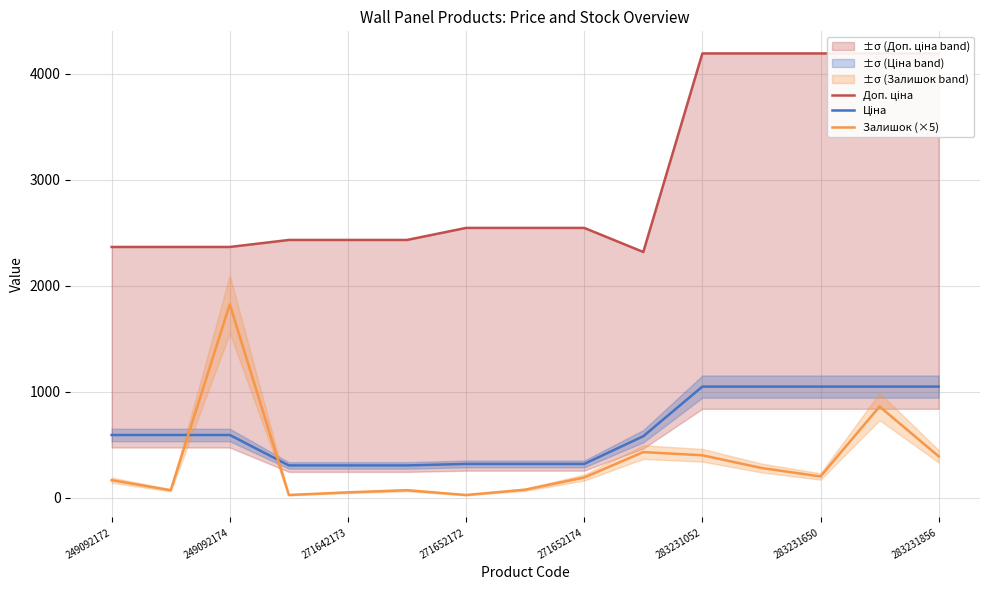

What is the sum of all Доп. ціна values?

45323.8